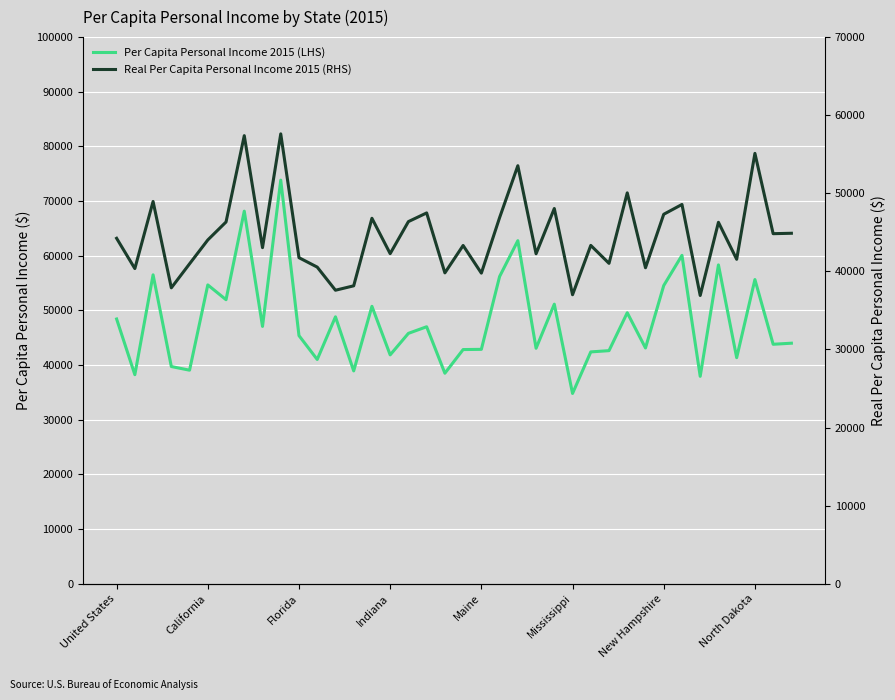

What position from the right is 18?

20